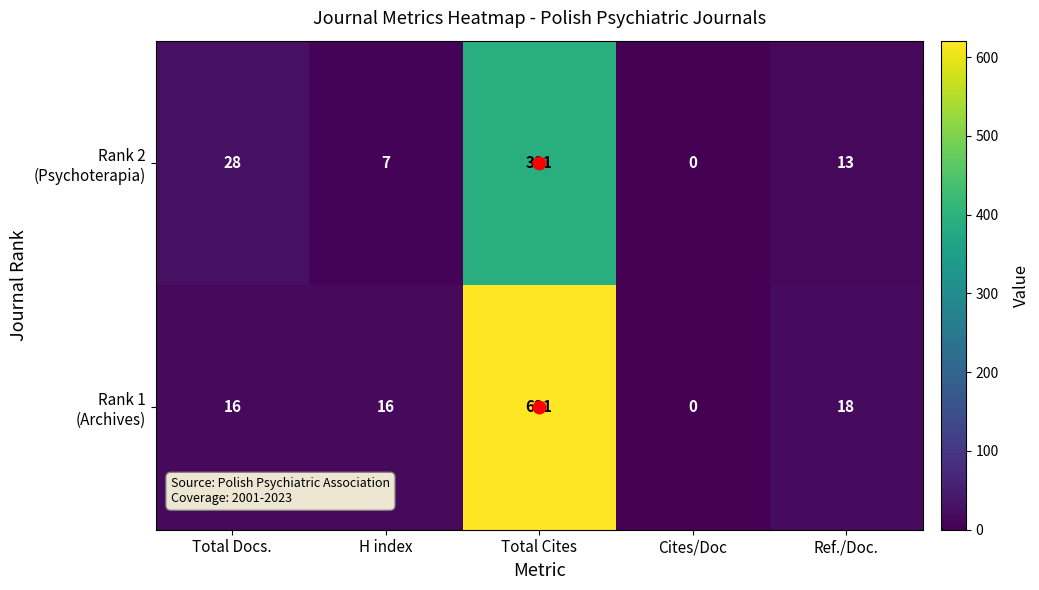

What is the total value across all series at Total Cites?

1012